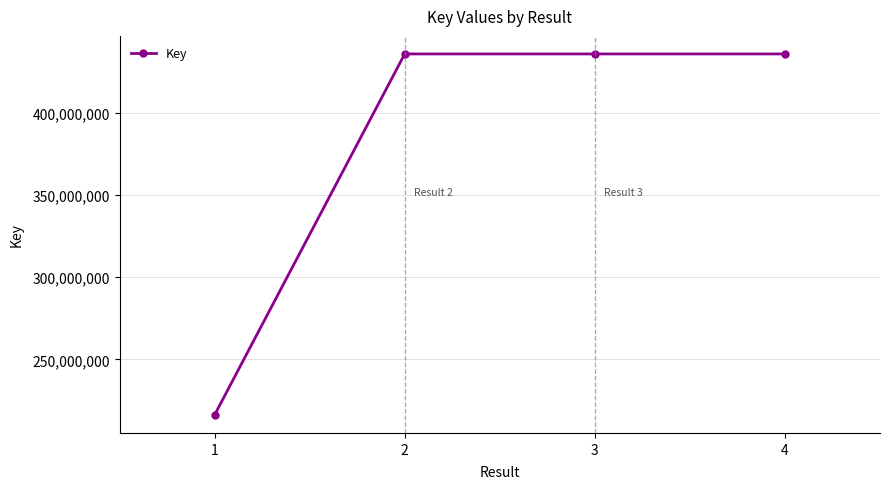

What is the difference between the maximum and minimum values?

219723594